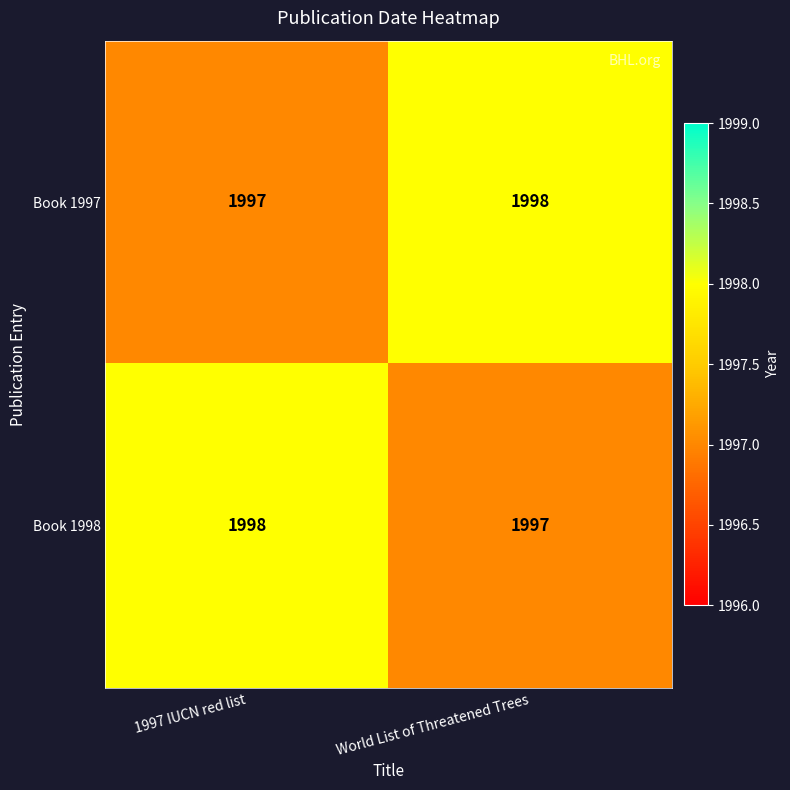

The value of Book 1997 at World List of Threatened Trees is 1346. True or false?

False